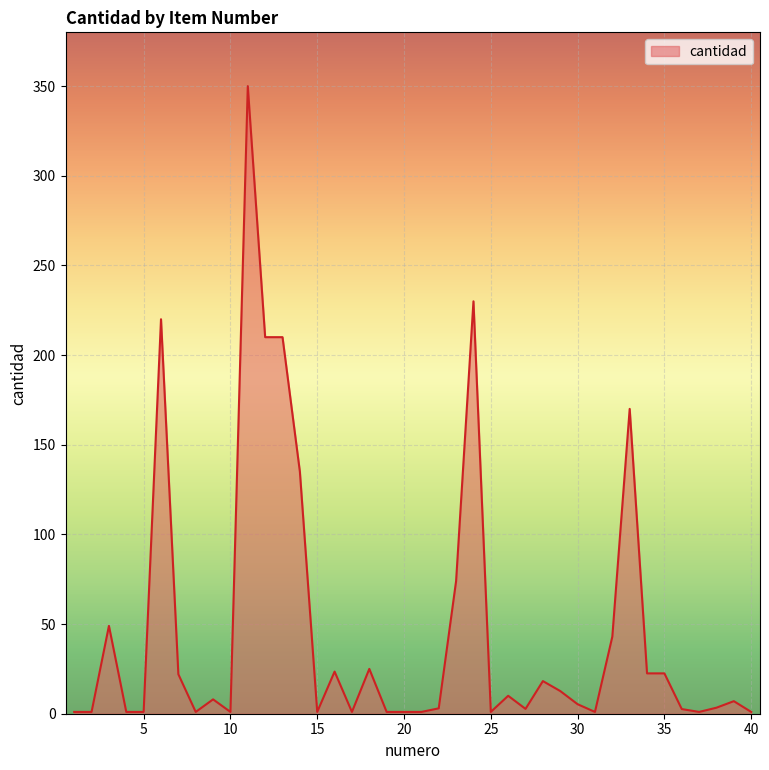

What is the greatest value displayed?

350.0